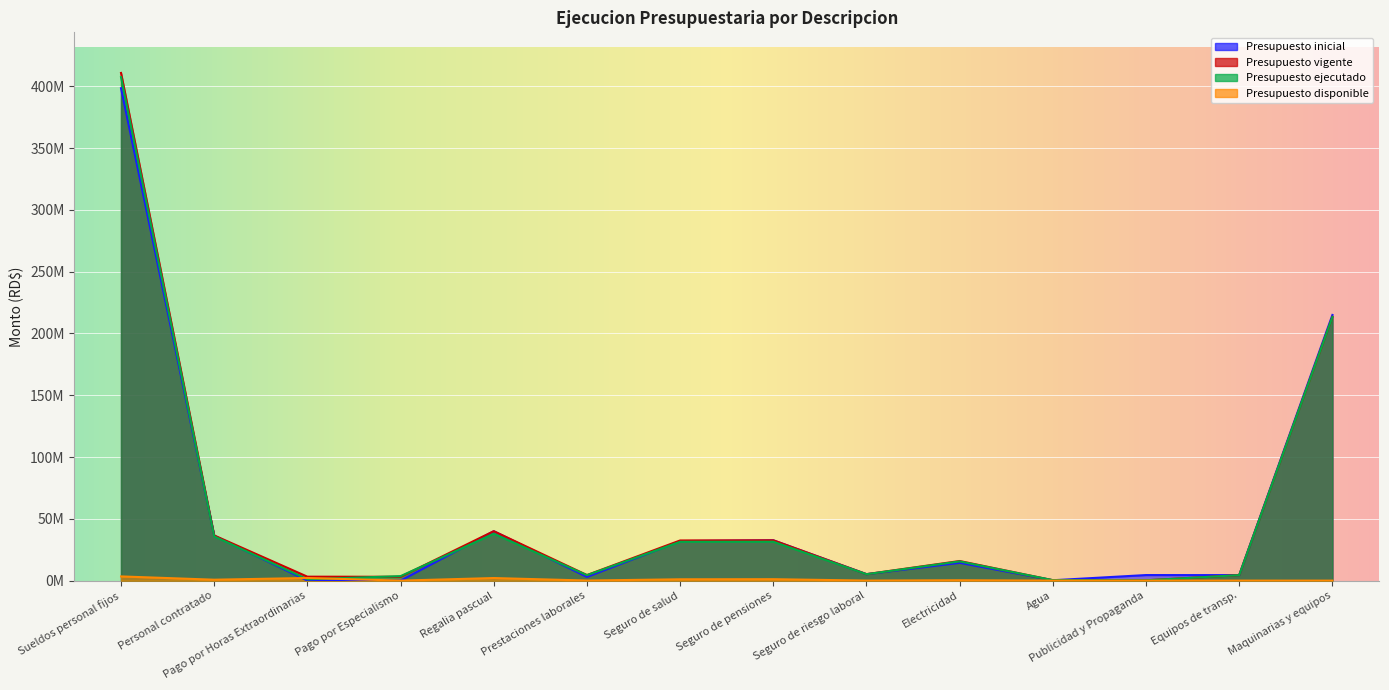

The value of Presupuesto ejecutado at Seguro de salud is 6580018. True or false?

False